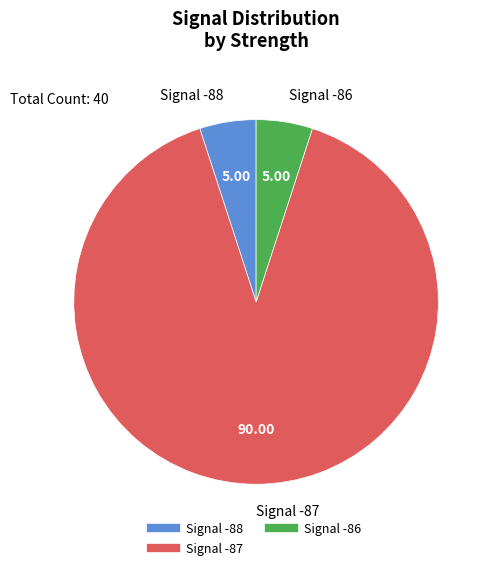

How many slices are in this pie chart?

3